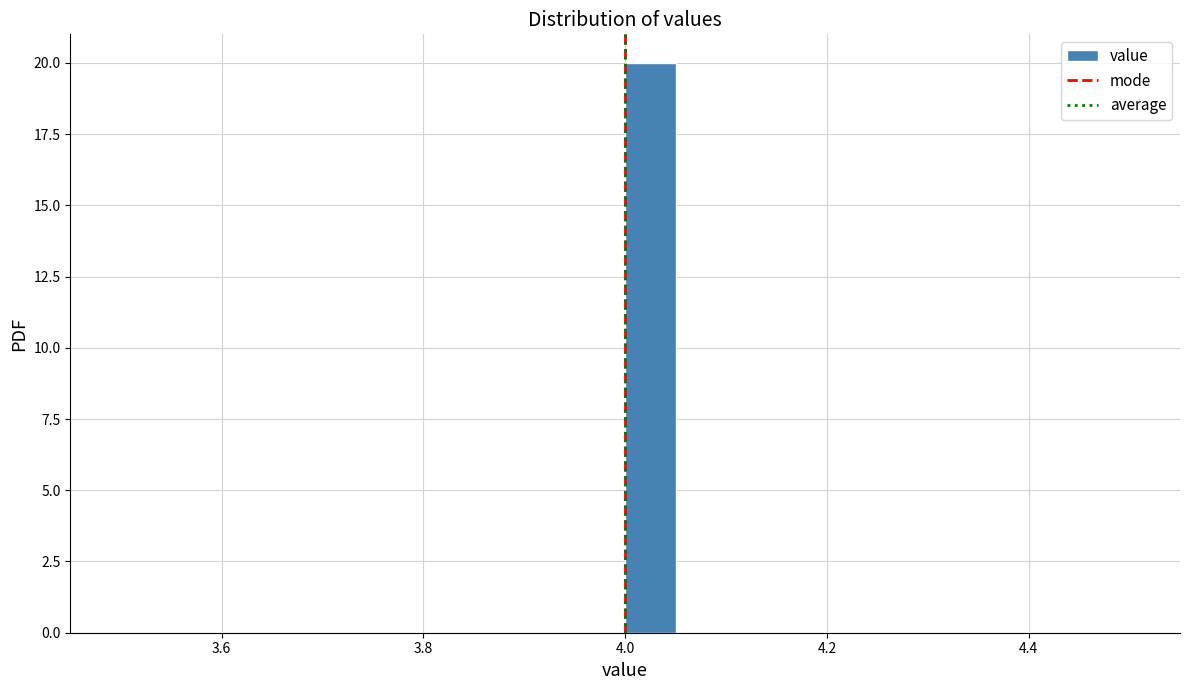

Read against the x-axis, roughly where is the centre of the tallest bar?

4.02